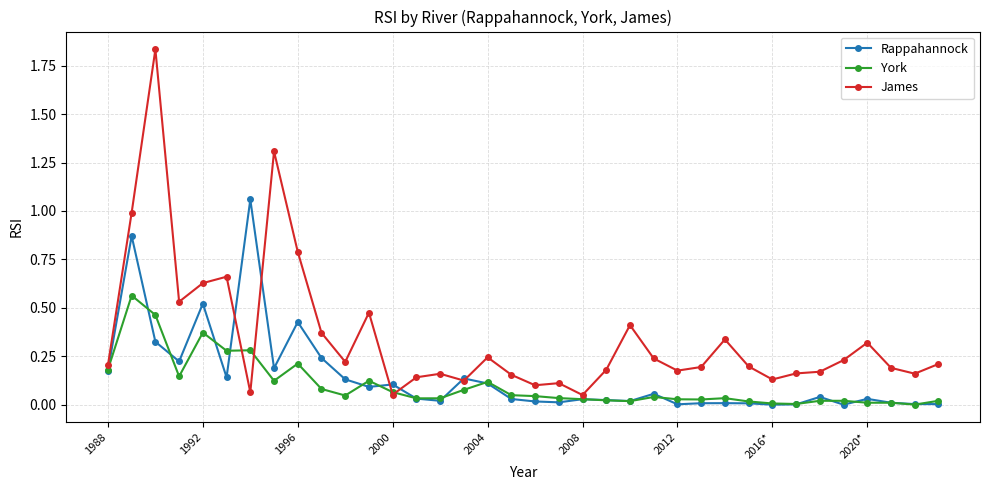

Rank the series by their average value, from lowest to highest.

York, Rappahannock, James